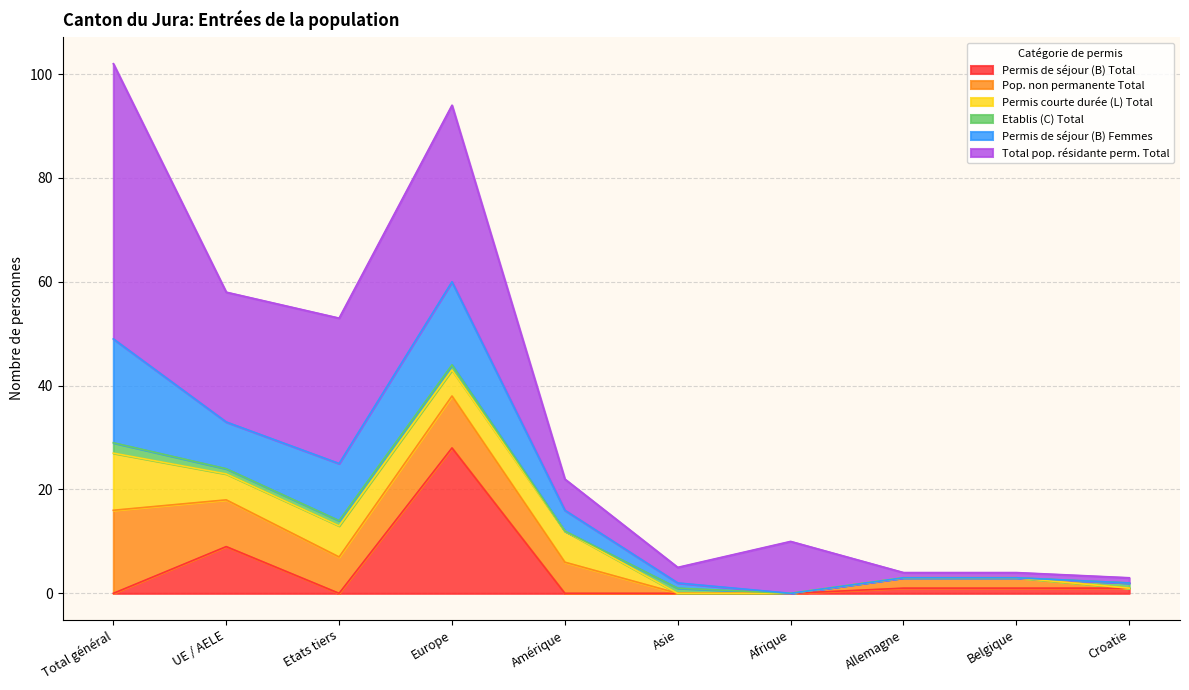

Which series has the largest range (max minus min)?

Total pop. résidante perm. Total